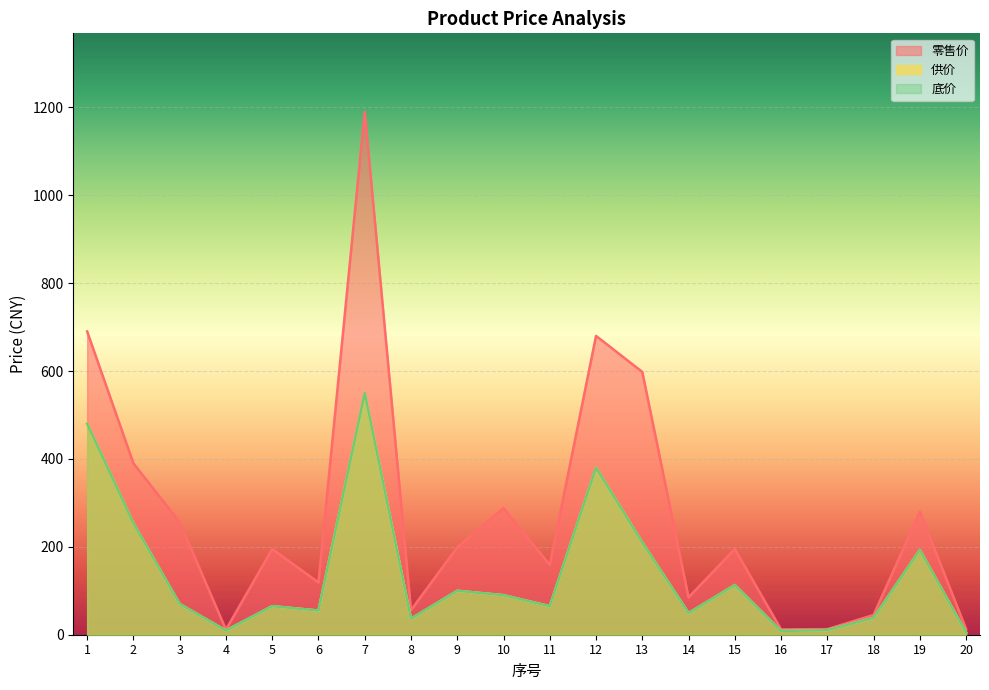

True or false: 供价 and 底价 cross at least once.

False